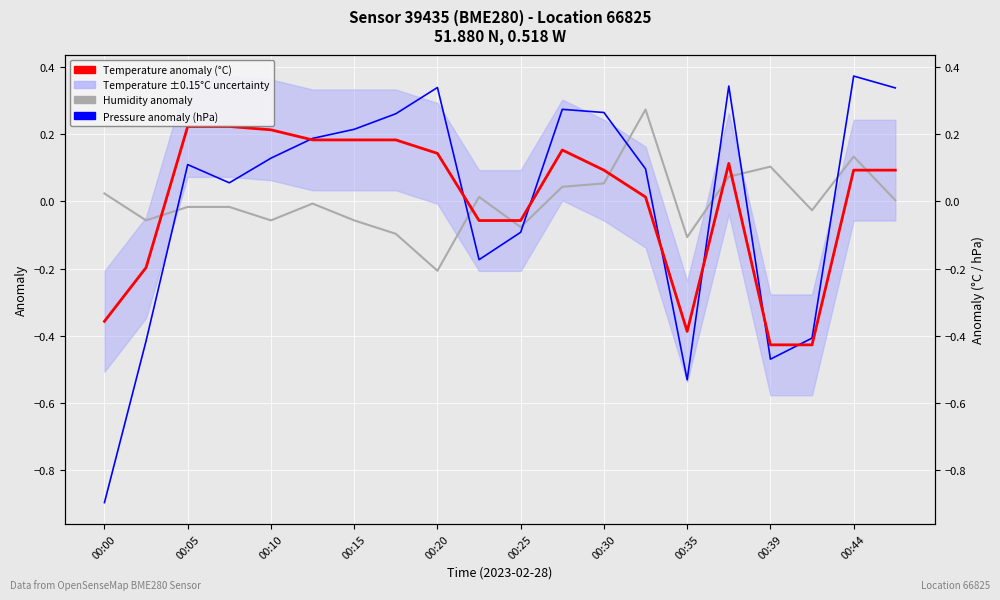

Reading left to right, transcribe all the data shown in this chart.

Humidity anomaly: 0.0	-0.1	-0.0	-0.0	-0.1	-0.0	-0.1	-0.1	-0.2	0.0	-0.1	0.0	0.1	0.3	-0.1	0.1	0.1	-0.0	0.1	0.0
Pressure anomaly (hPa): -0.9	-0.4	0.1	0.1	0.1	0.2	0.2	0.3	0.3	-0.2	-0.1	0.3	0.3	0.1	-0.5	0.3	-0.5	-0.4	0.4	0.3
Temperature anomaly (°C): -0.4	-0.2	0.2	0.2	0.2	0.2	0.2	0.2	0.1	-0.1	-0.1	0.2	0.1	0.0	-0.4	0.1	-0.4	-0.4	0.1	0.1